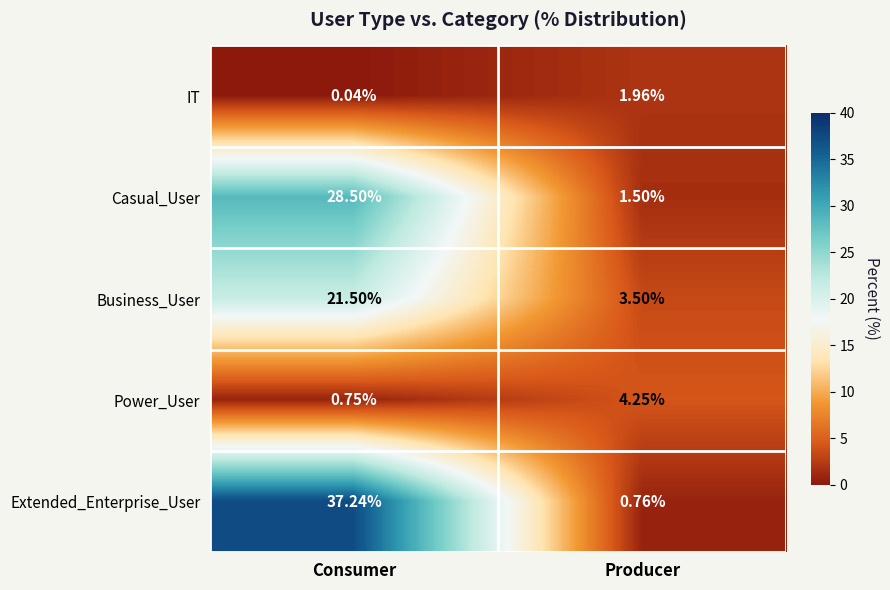

Between Consumer and Producer, which series saw the biggest shift?

Extended_Enterprise_User